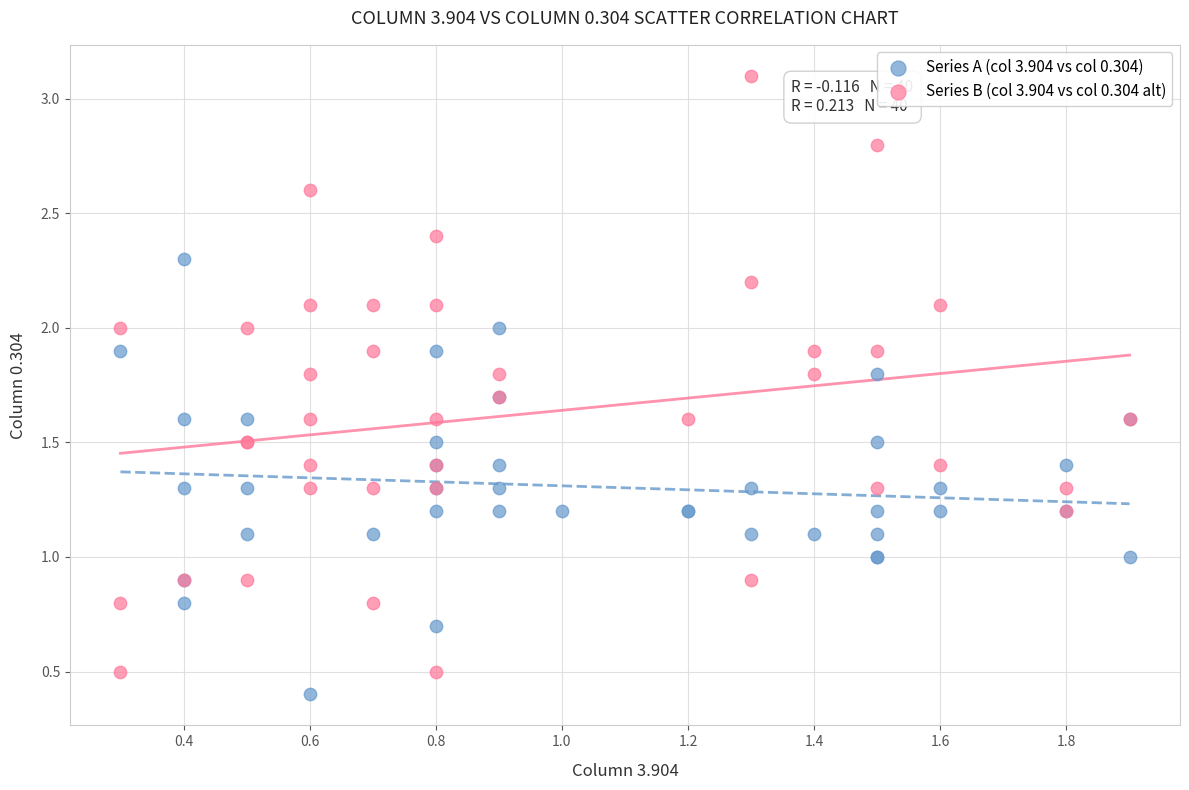

Which series has the widest spread of Y values?

Series B (col 3.904 vs col 0.304 alt)